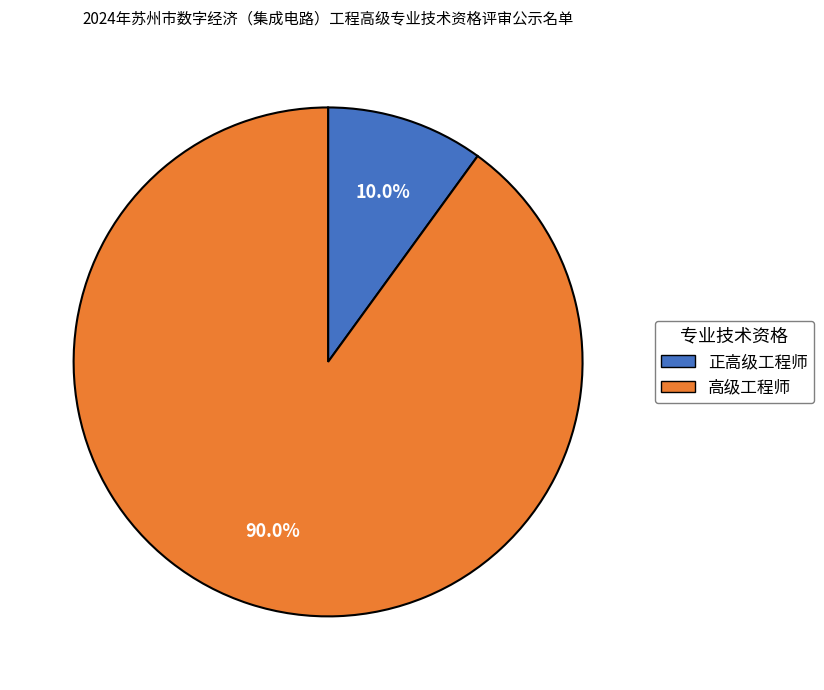

To the nearest percent, what percentage of the pie is 正高级工程师?

10%